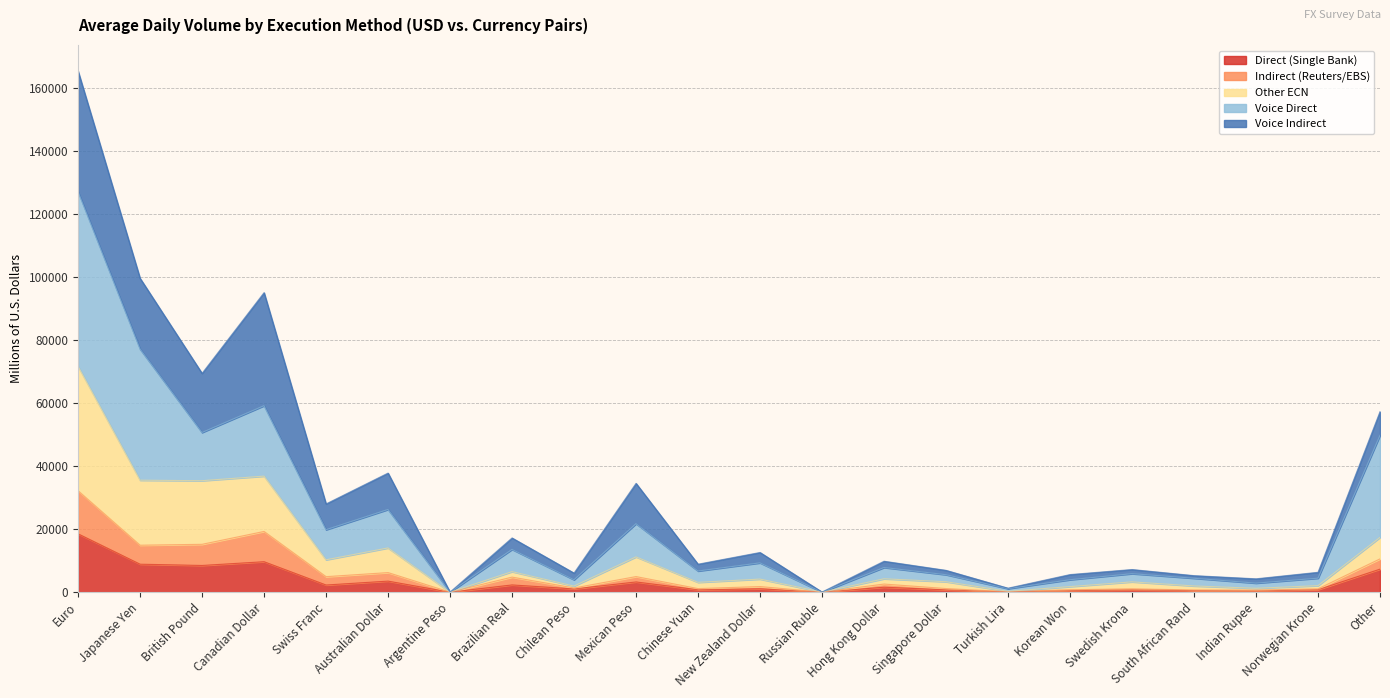

What is the approximate value of Direct (Single Bank) at British Pound?

8490